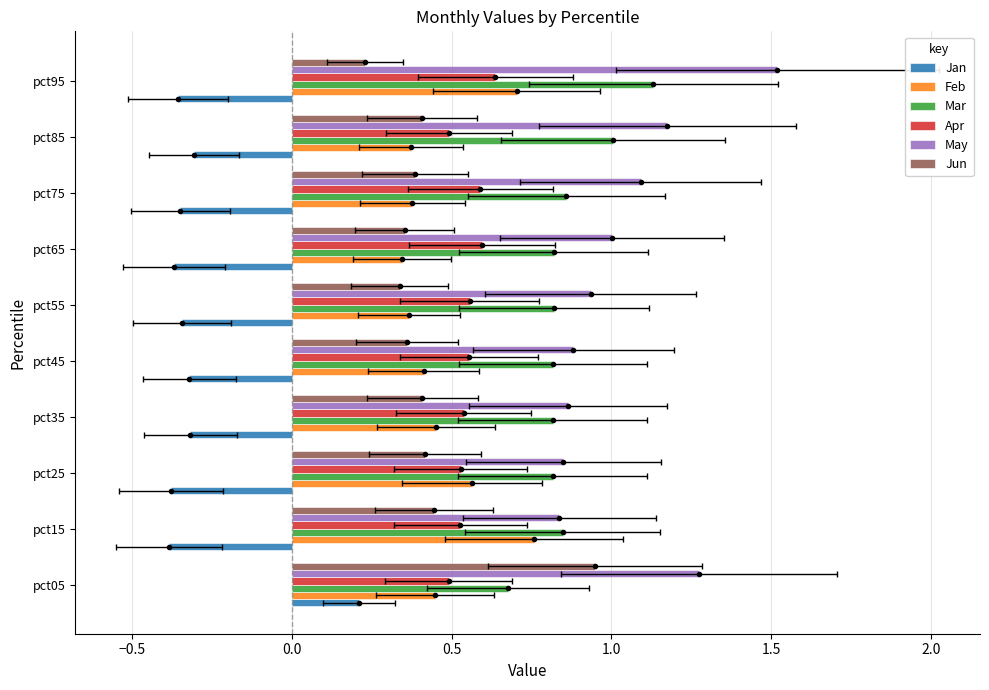

What is the difference between the Feb values at pct35 and pct75?

0.1